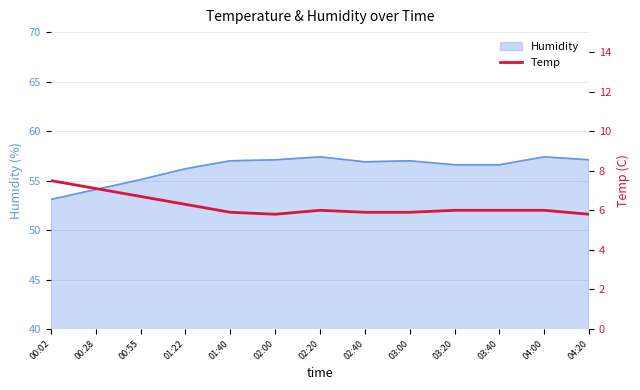

At which category does the data reach its first local peak?

02:20